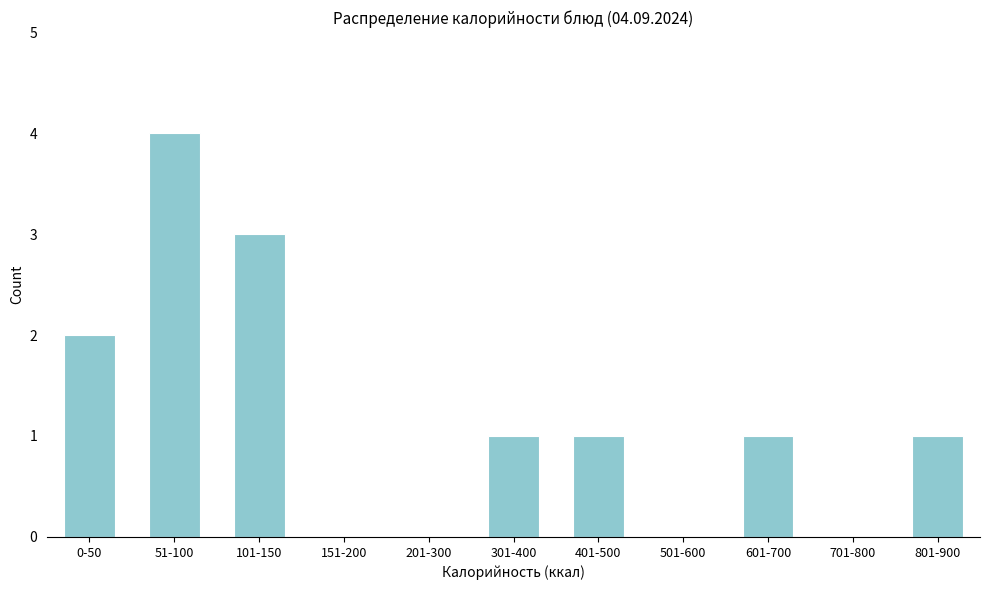

Reading left to right, list all the values displayed in this chart.

0-50=2	51-100=4	101-150=3	151-200=0	201-300=0	301-400=1	401-500=1	501-600=0	601-700=1	701-800=0	801-900=1